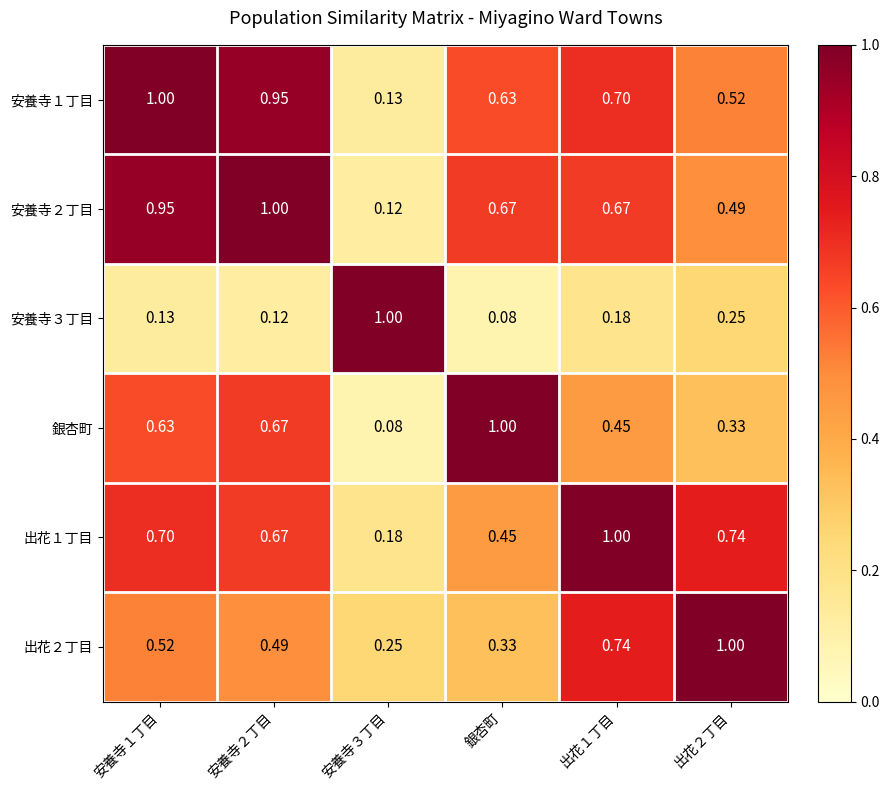

Is the value of 出花２丁目 at 安養寺２丁目 greater than the value of 銀杏町 at 銀杏町?

No